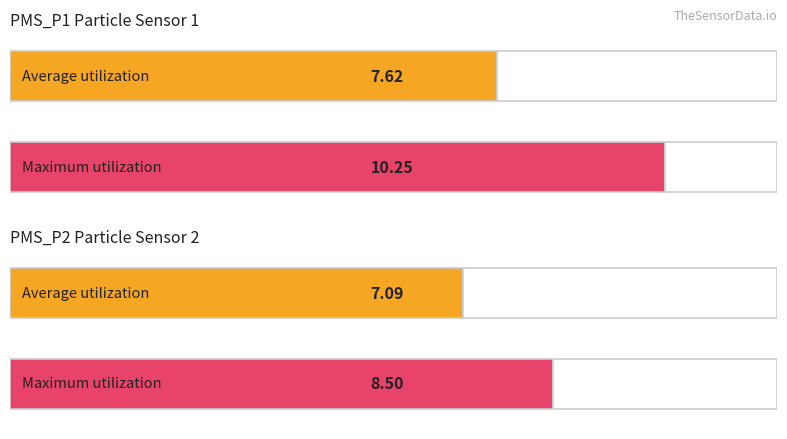

What is the greatest value displayed?

10.2